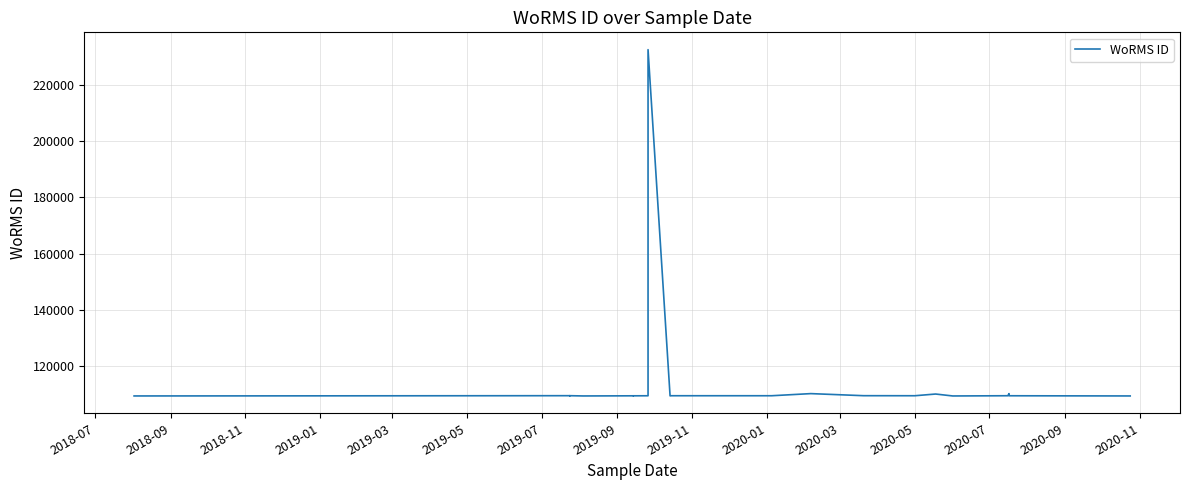

What is the greatest value displayed?

232376